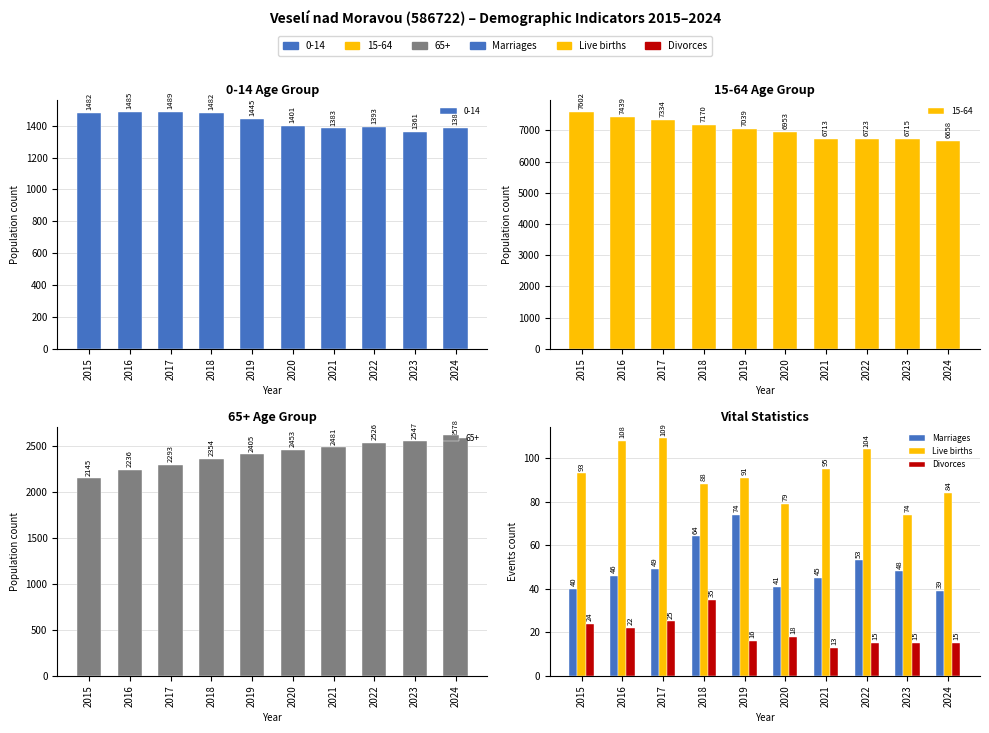

What is the difference between the Marriages values at 2021 and 2022?

8